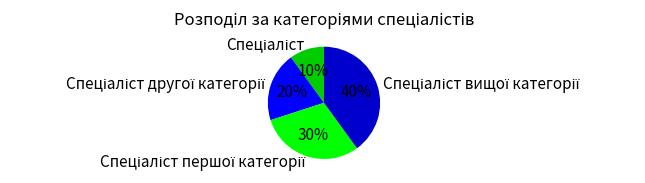

To the nearest percent, what is the average slice percentage?

25%